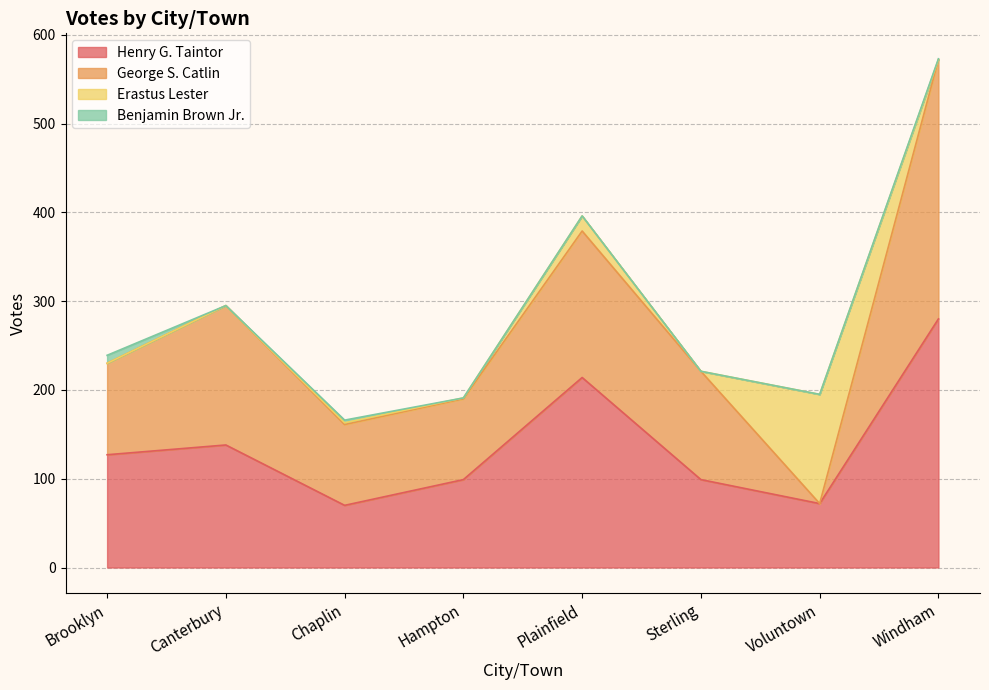

At which category is the sum across all series the highest?

Windham